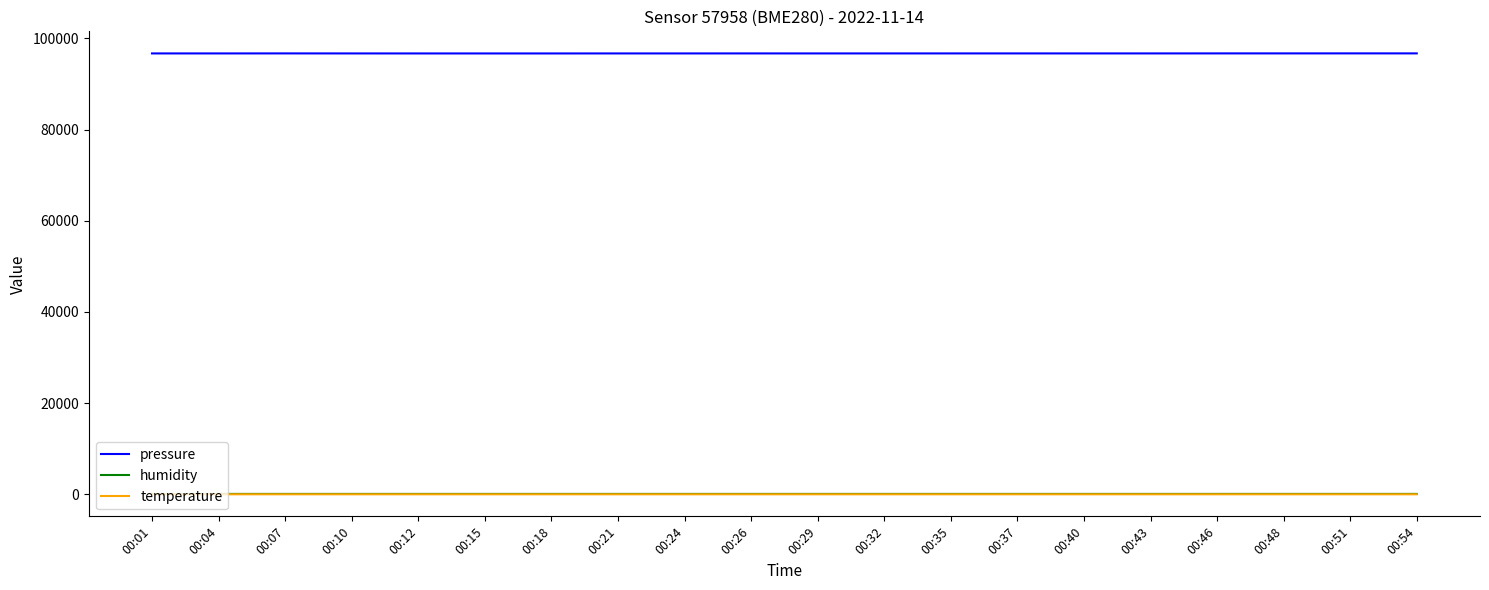

What is the difference between the highest and lowest values at 00:24?

96688.4